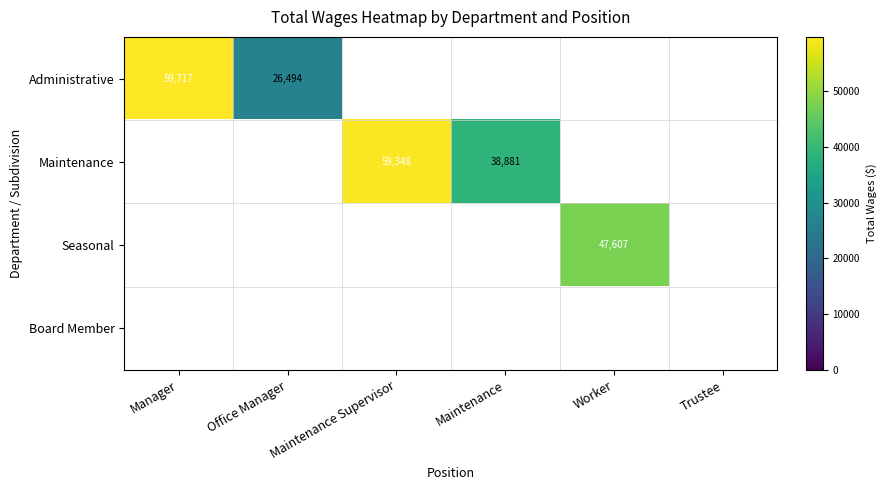

The value of Seasonal at Worker is 47607. True or false?

True